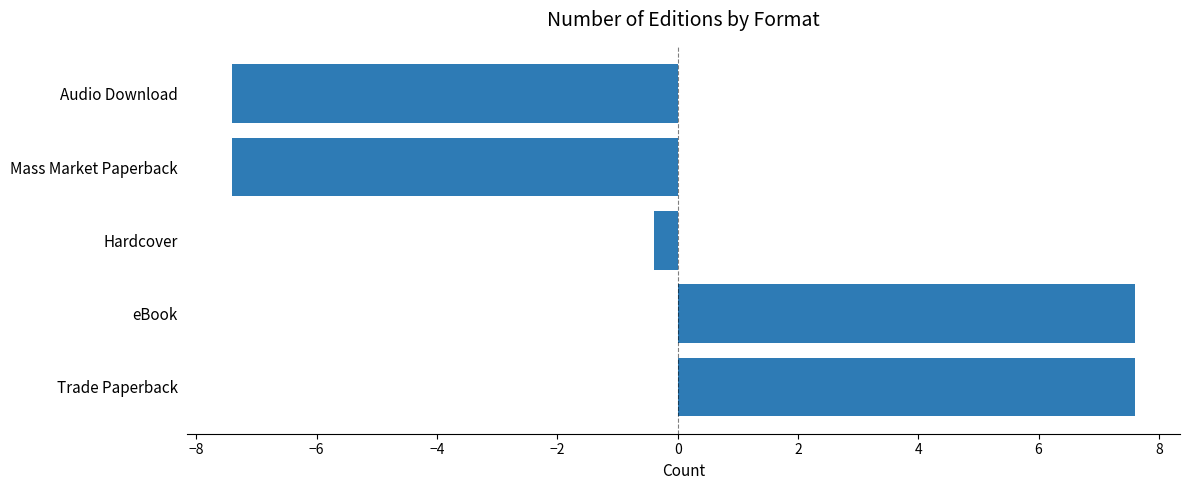

What value does the data have at Trade Paperback?

7.6